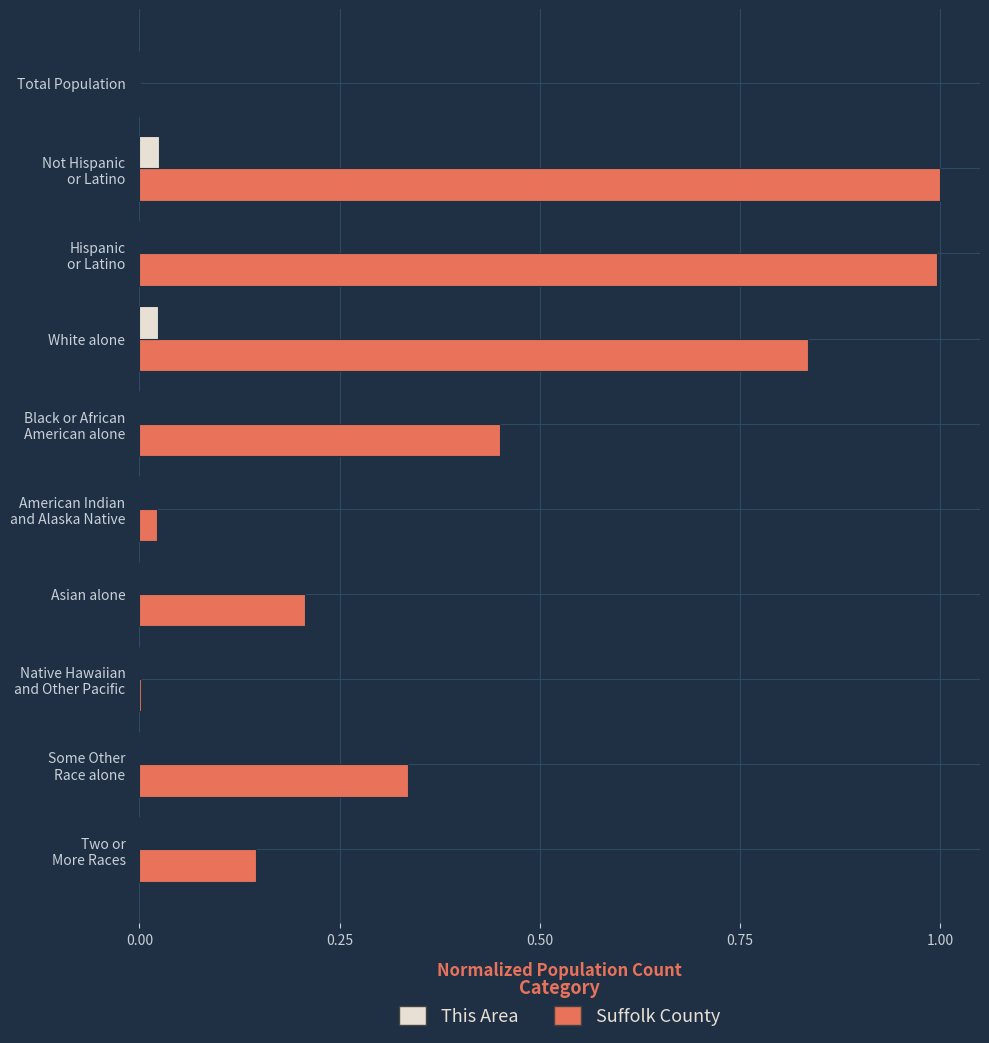

What are all the series names shown in the legend?

This Area, Suffolk County